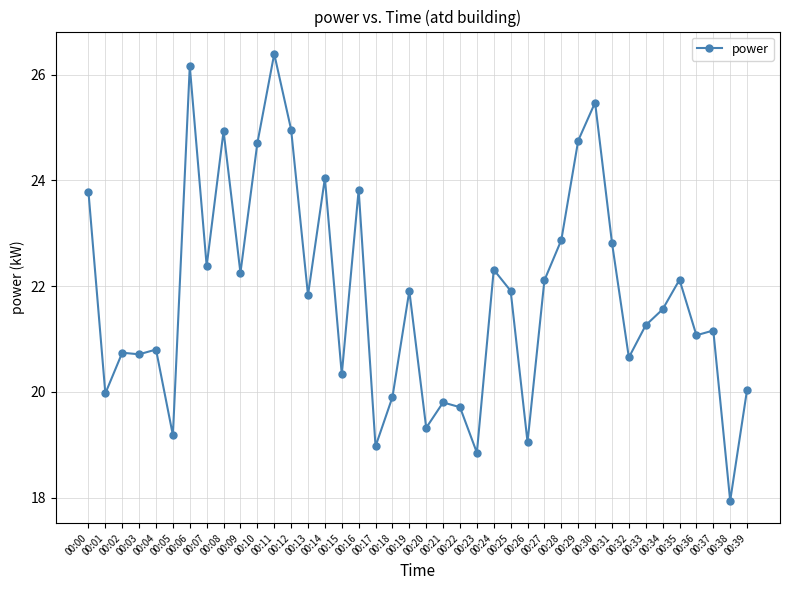

Approximately how many times larger is the value at 00:21 compared to 00:32?

1.0